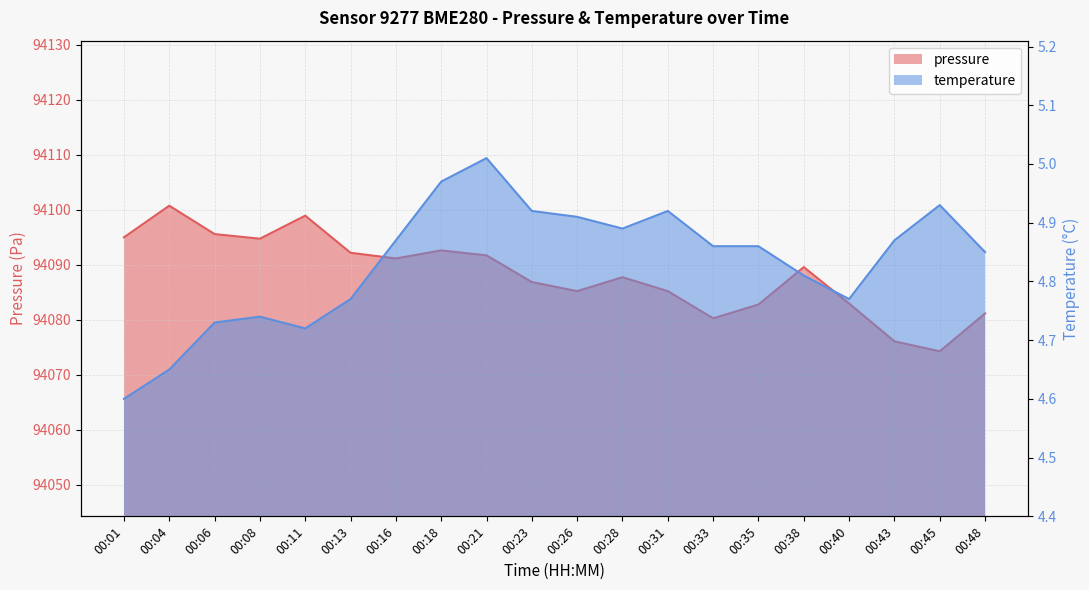

True or false: temperature has a value of 4.8 at 00:48.

True